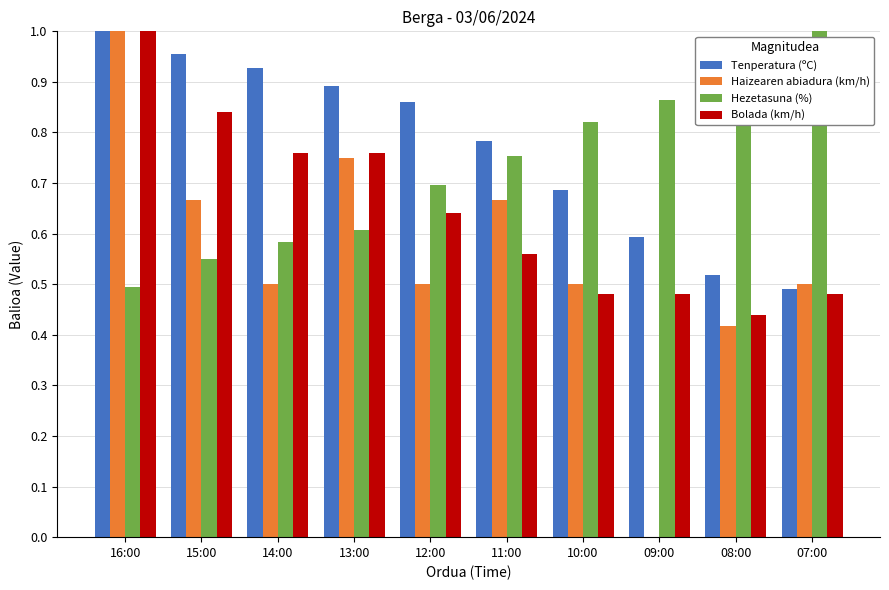

What is the sum of the Bolada (km/h) values at 09:00 and 15:00?

1.3